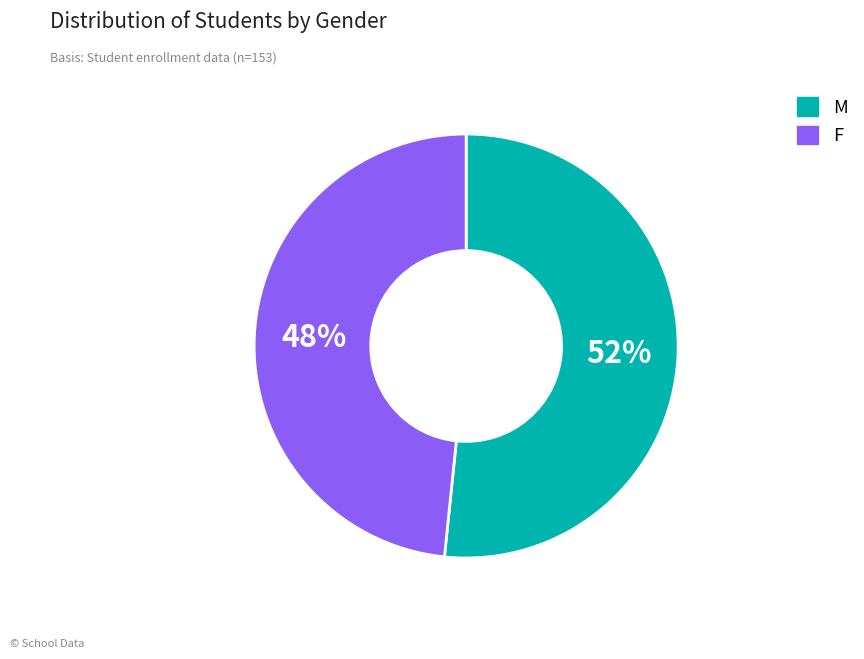

Rank the categories by value from lowest to highest.

F, M